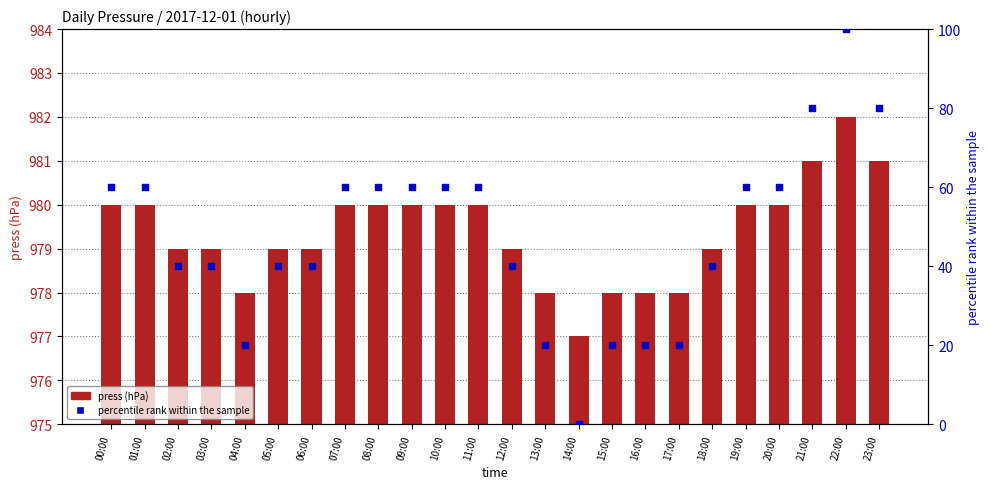

Which series has the largest total across all categories?

press (hPa)